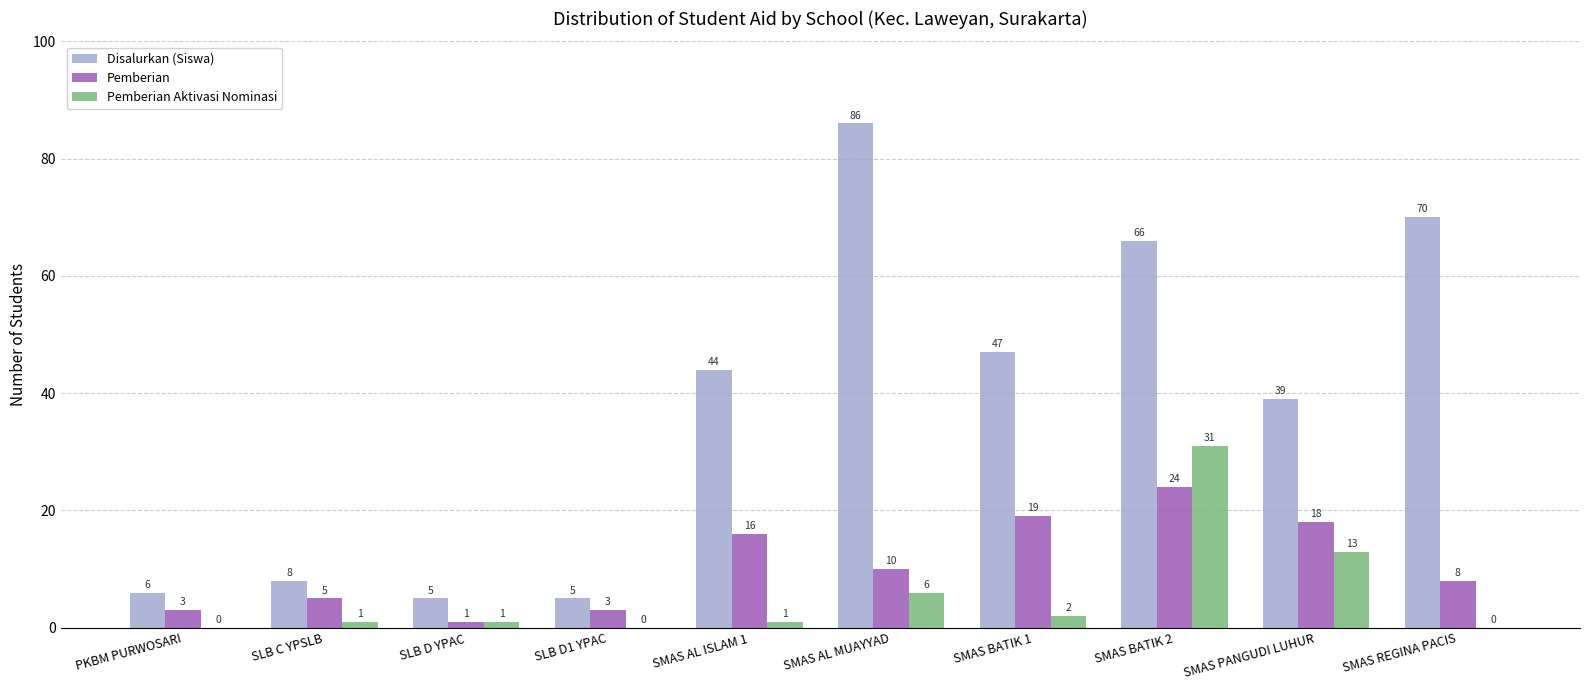

What is the average value of the Disalurkan (Siswa) series?

38